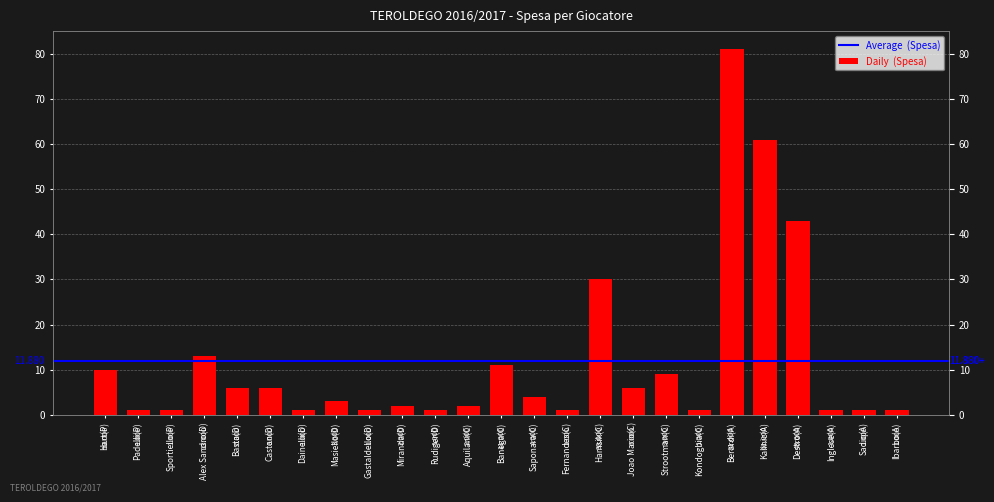

What is the maximum value shown in the chart?

81